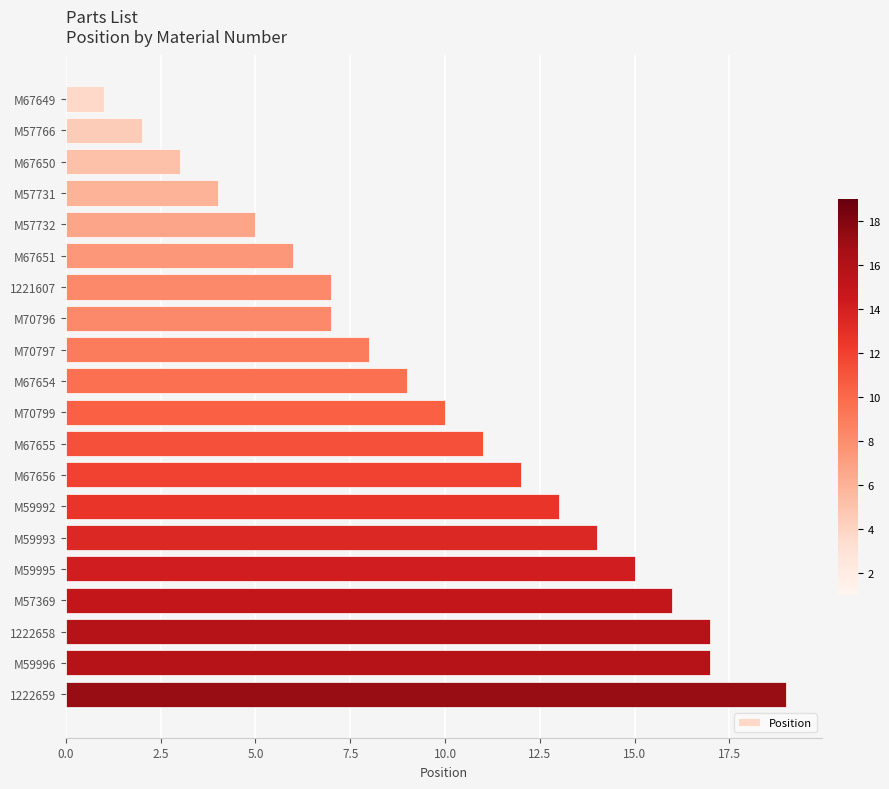

Read the value at M59992.

13